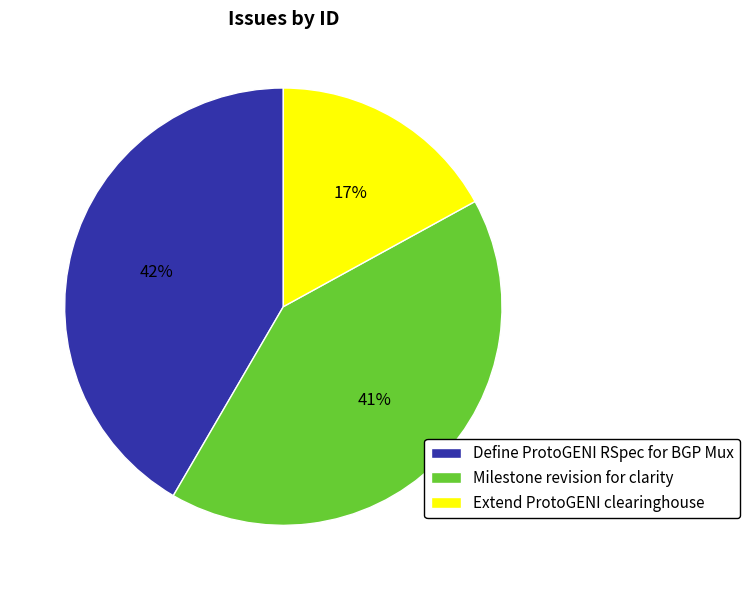

True or false: Extend ProtoGENI clearinghouse accounts for 2% of the total.

False